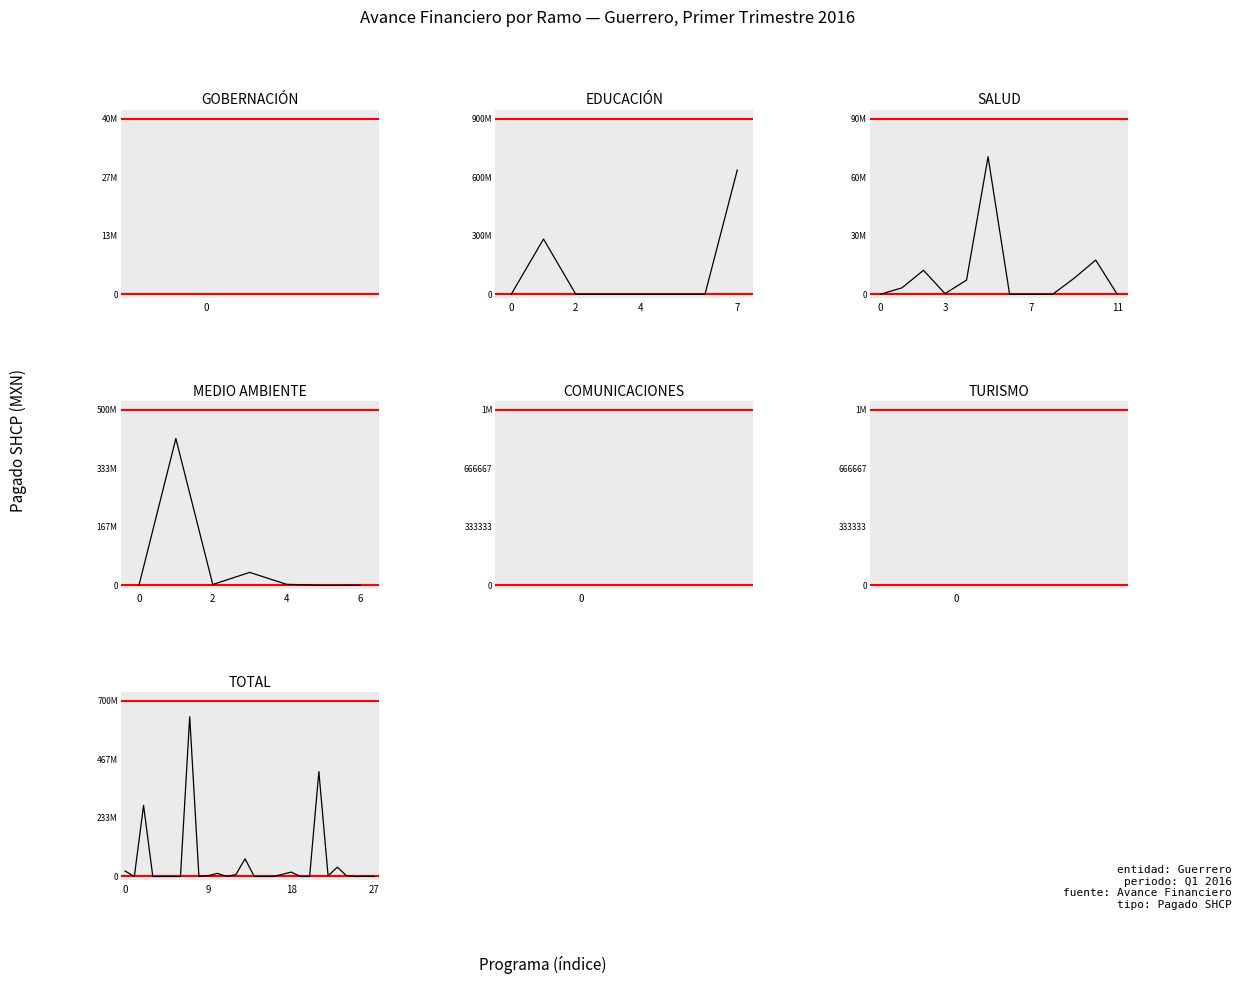

At how many categories does at least one series exceed 181771852?

3